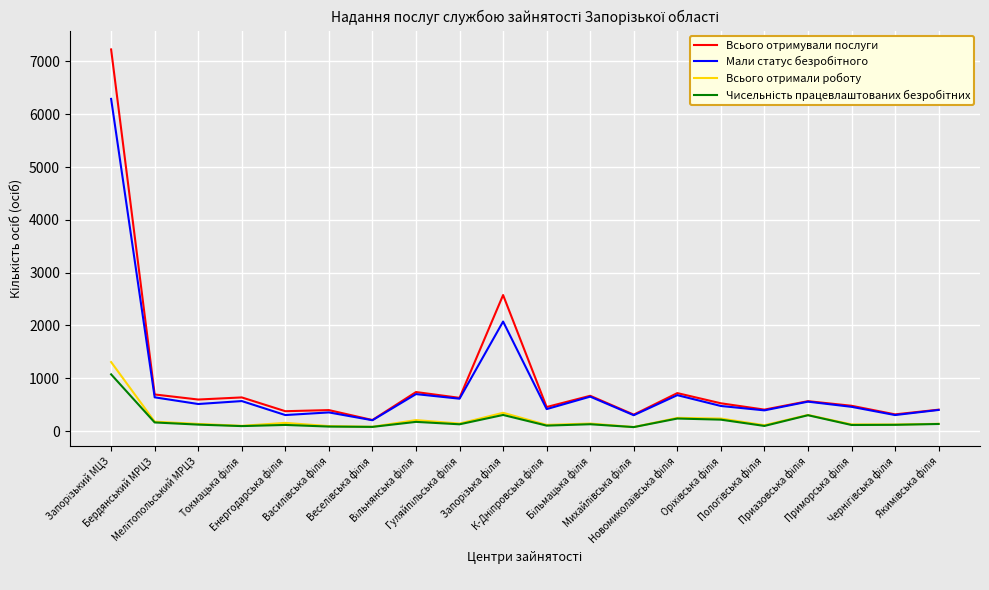

Which series has the largest range (max minus min)?

Всього отримували послуги